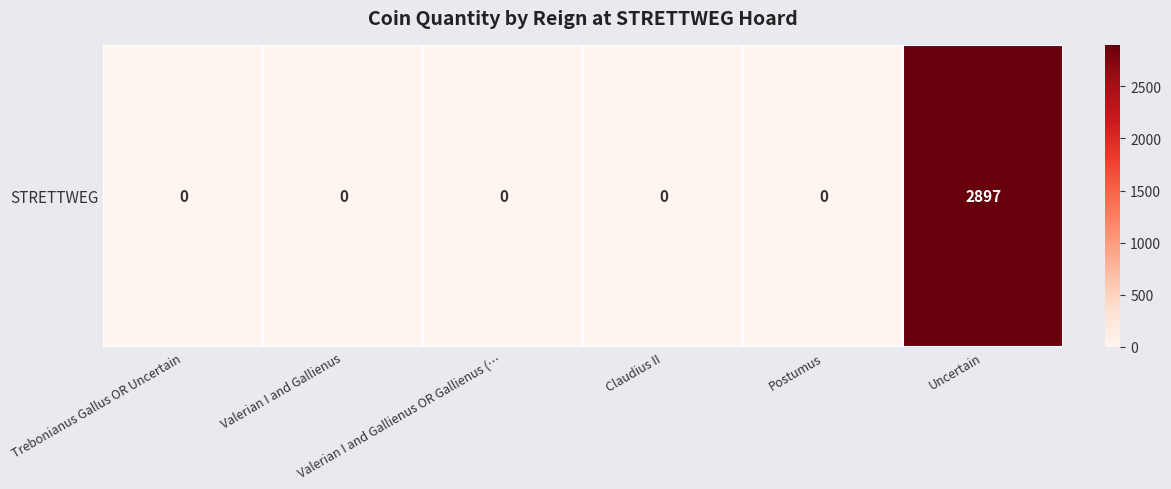

List the labels in order of value, smallest first.

Trebonianus Gallus OR Uncertain, Valerian I and Gallienus, Valerian I and Gallienus OR Gallienus (…, Claudius II, Postumus, Uncertain